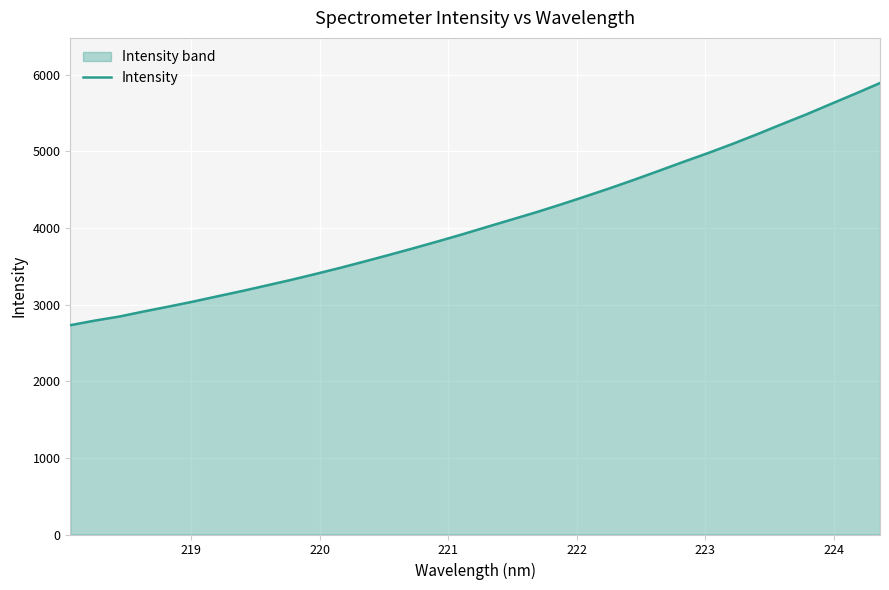

What is the smallest value displayed?

2732.7